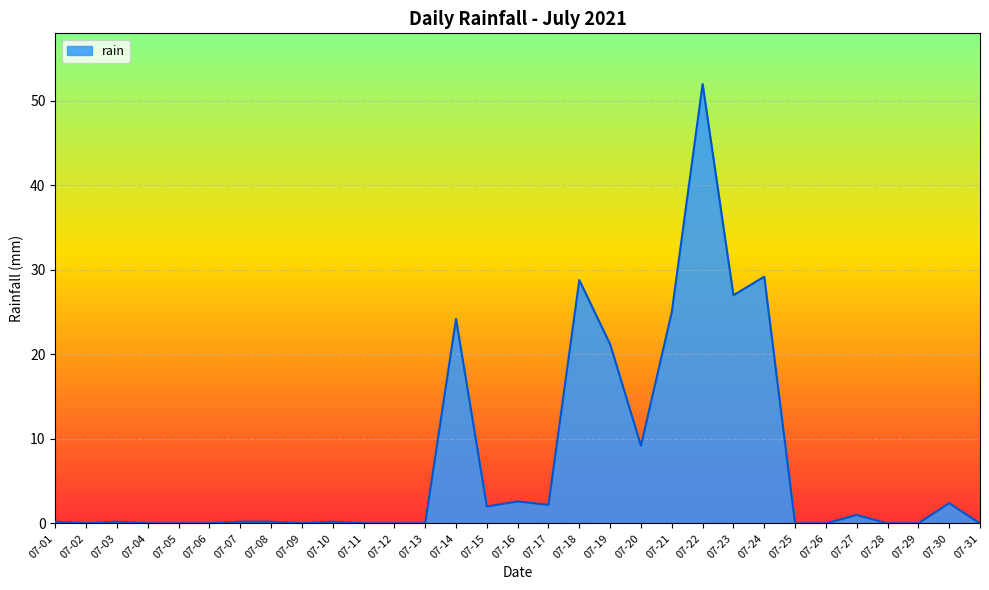

How many lines are shown in the chart?

1